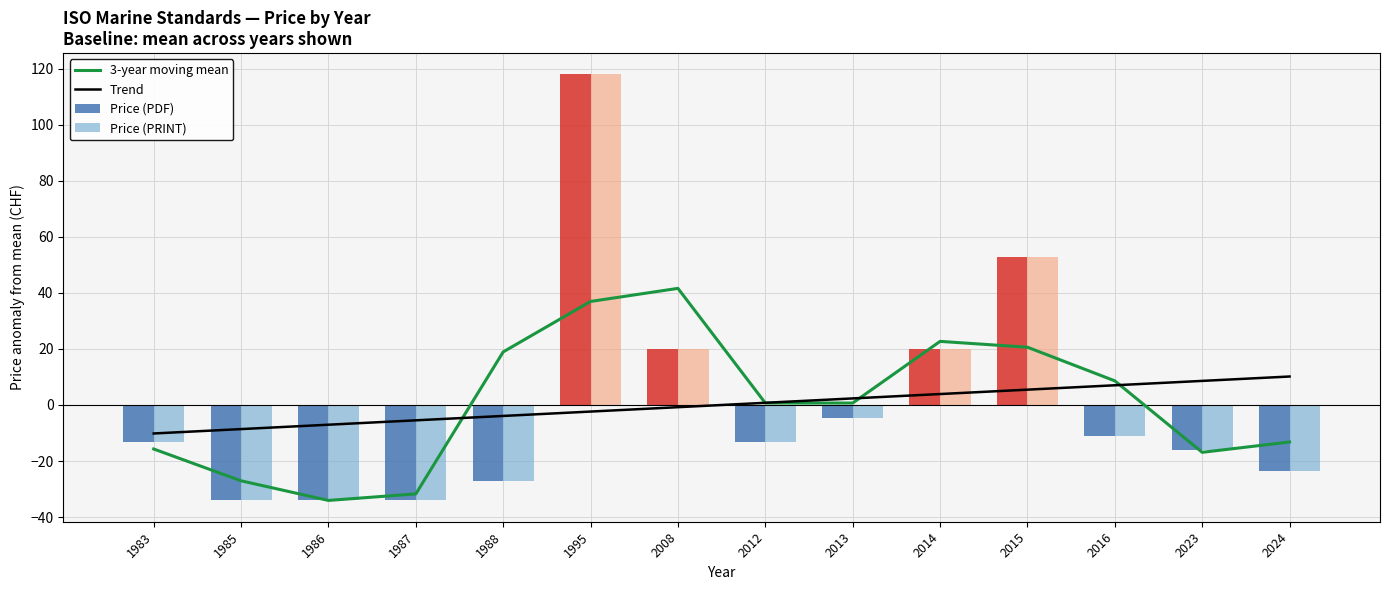

Reading right to left, transcribe all the data shown in this chart.

3-year moving mean: -13.2	-16.9	8.6	20.6	22.7	0.7	0.7	41.6	36.9	18.9	-31.7	-34.1	-27.1	-15.7
Trend: 10.2	8.6	7.0	5.5	3.9	2.3	0.8	-0.8	-2.3	-3.9	-5.5	-7.0	-8.6	-10.2
Price (PDF): -23.6	-16.1	-11.1	52.9	19.9	-4.8	-13.1	19.9	117.9	-27.1	-34.1	-34.1	-34.1	-13.1
Price (PRINT): -23.6	-16.1	-11.1	52.9	19.9	-4.8	-13.1	19.9	117.9	-27.1	-34.1	-34.1	-34.1	-13.1